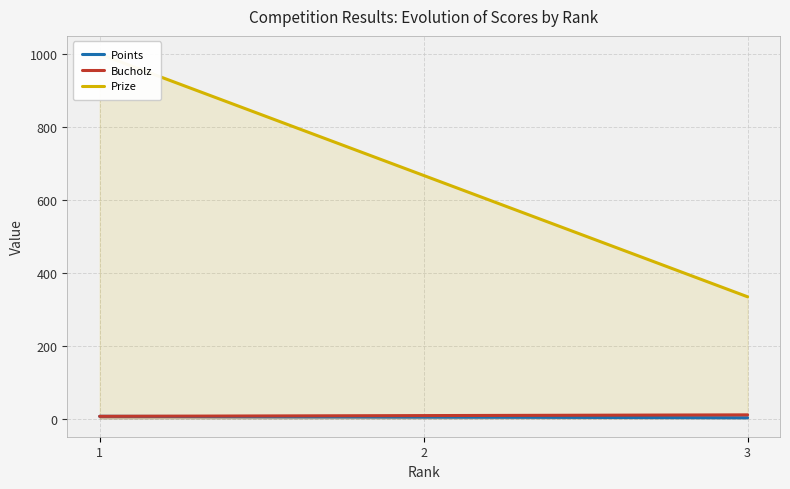

Which category has the lowest value in the Prize series?

3